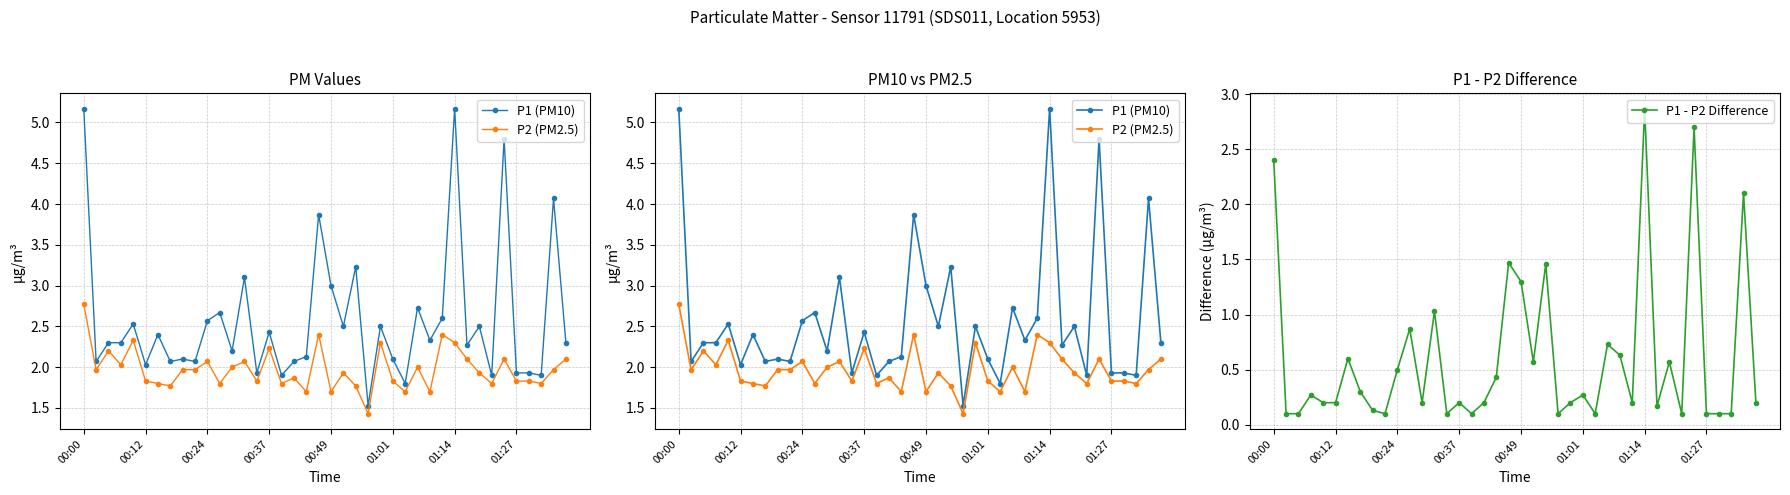

True or false: P1 - P2 Difference and P2 (PM2.5) intersect in this chart.

True